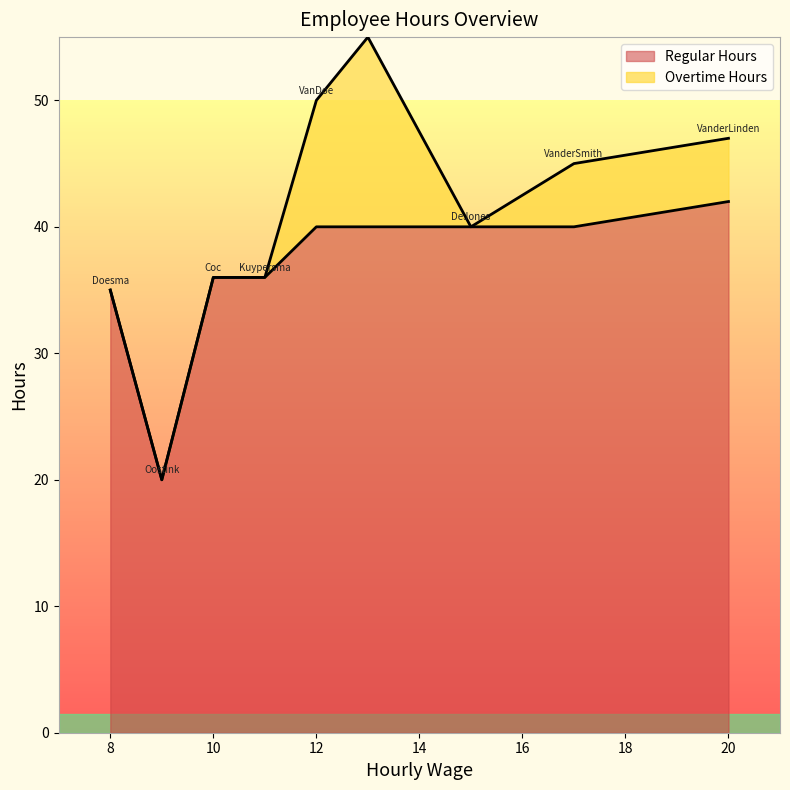

What is the sum of all Overtime Hours values?

35